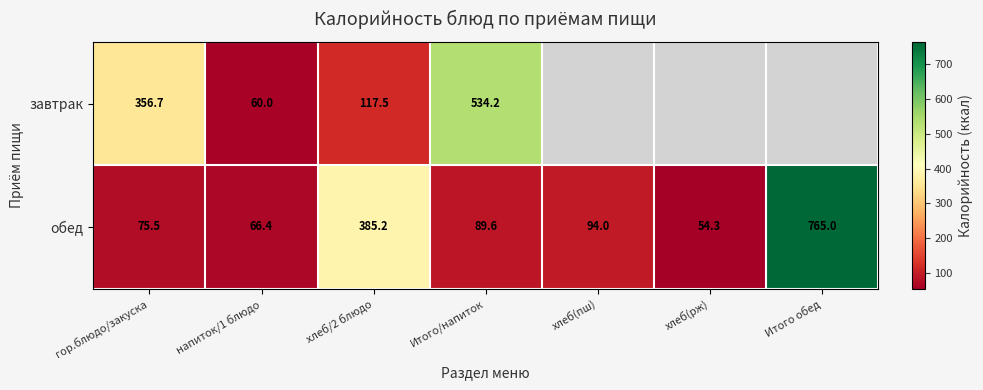

Is the value of обед at напиток/1 блюдо greater than the value of завтрак at хлеб/2 блюдо?

No